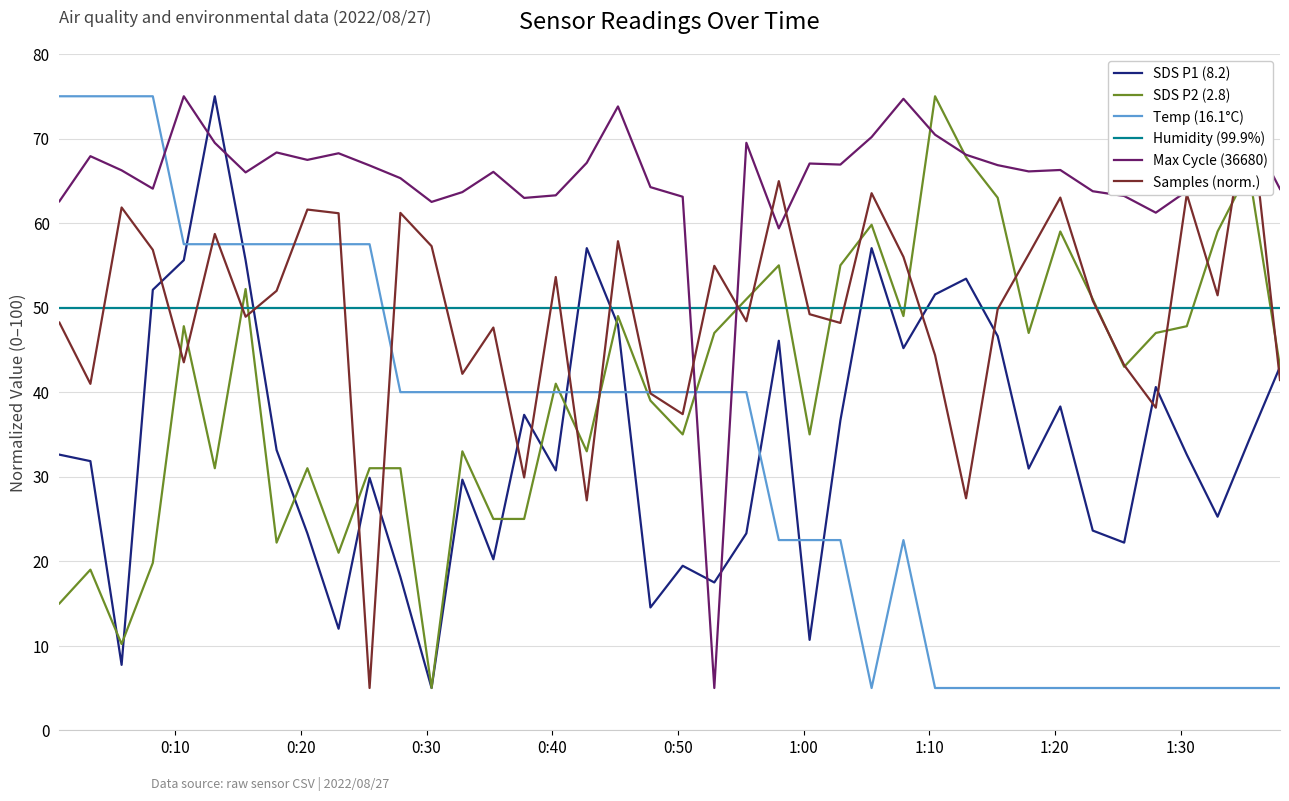

Rank the series by their maximum value, from highest to lowest.

SDS P1 (8.2), SDS P2 (2.8), Temp (16.1°C), Max Cycle (36680), Samples (norm.), Humidity (99.9%)